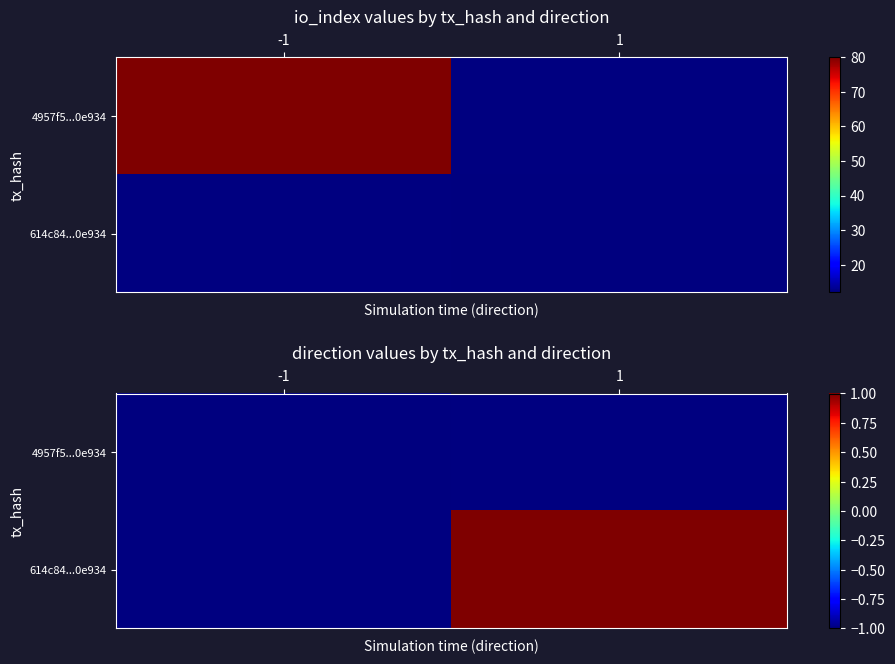

At how many categories does at least one series exceed 0?

1